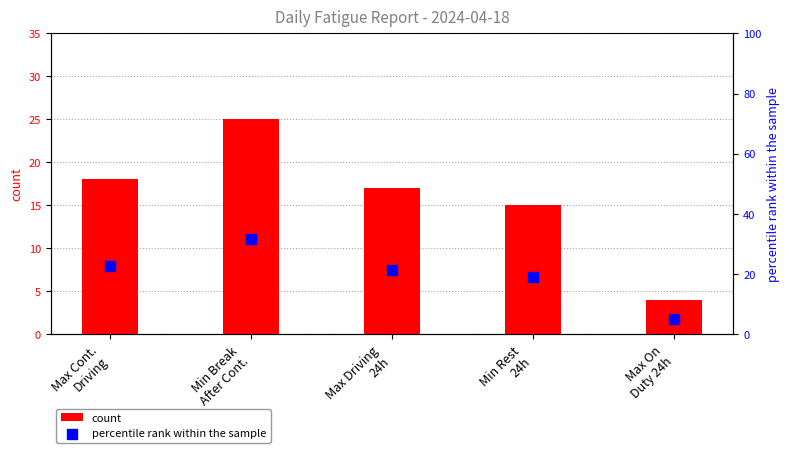

Which series reaches the maximum Y coordinate?

percentile rank within the sample